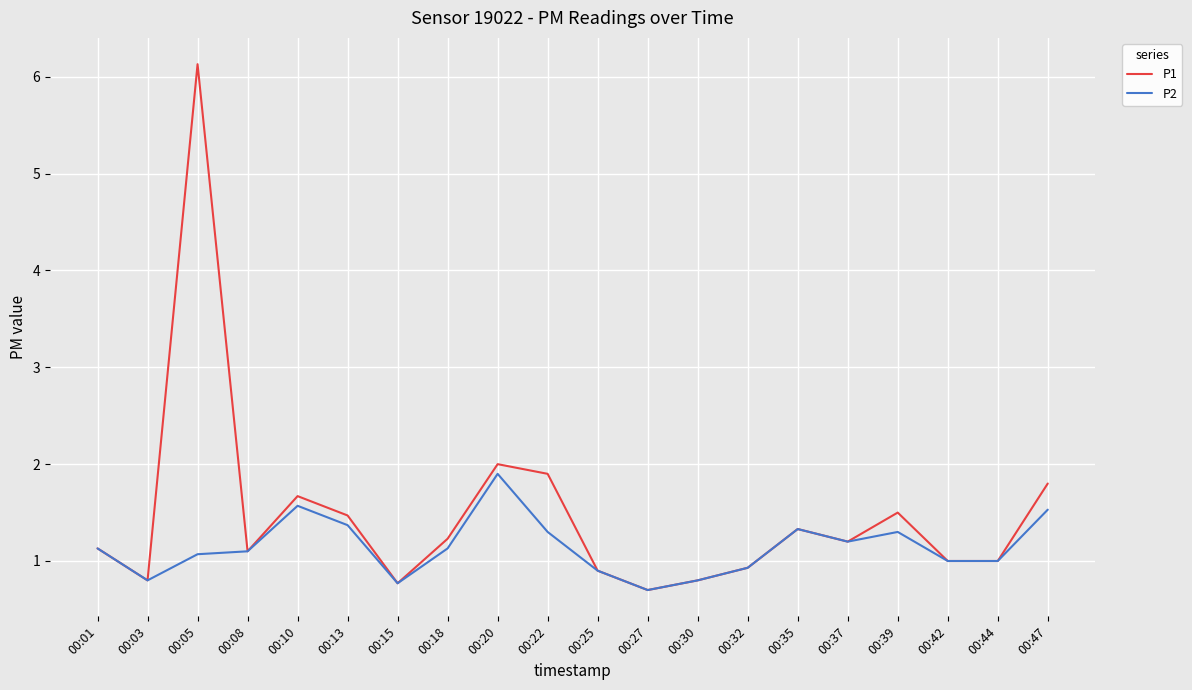

Is it true that P2 equals 3.1 at 00:20?

False